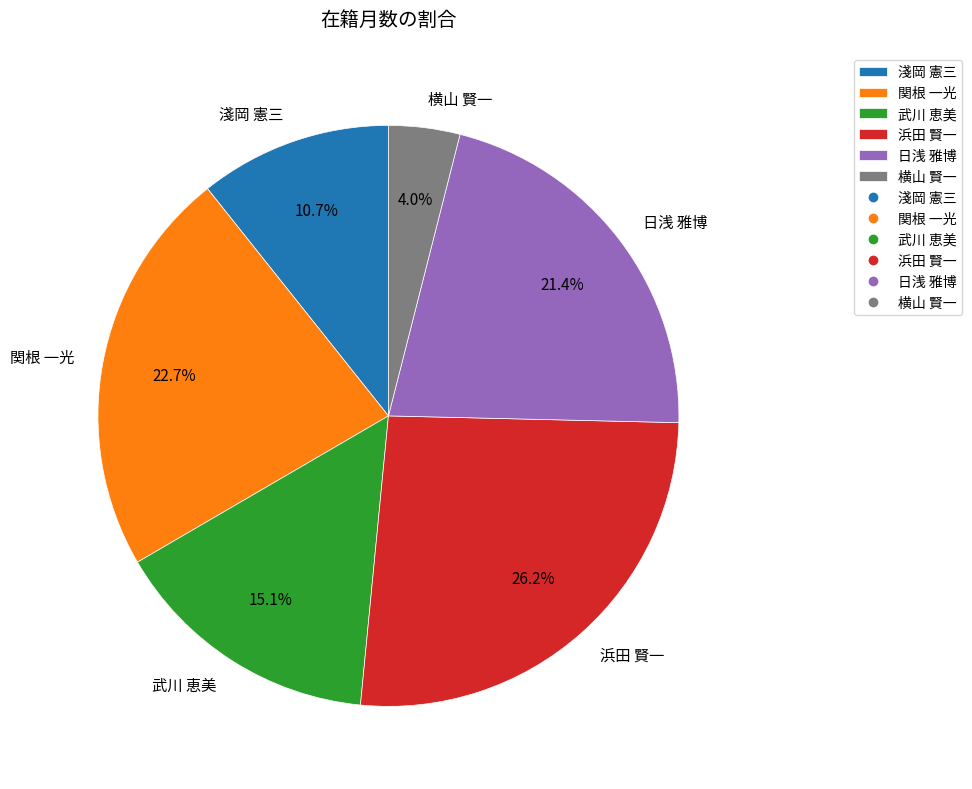

Which category has the biggest portion of the pie?

浜田 賢一